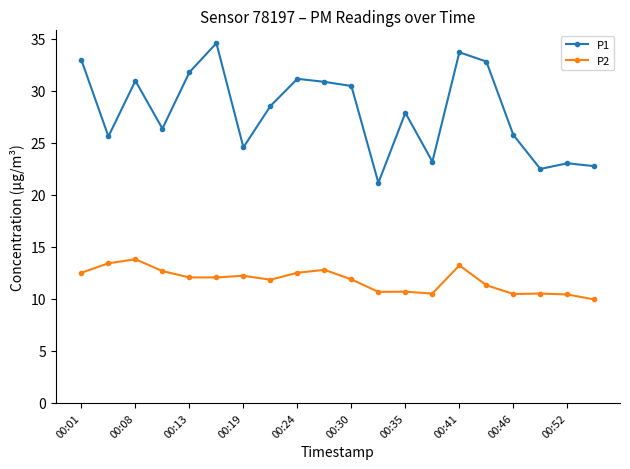

List the series in order of their overall mean, lowest first.

P2, P1